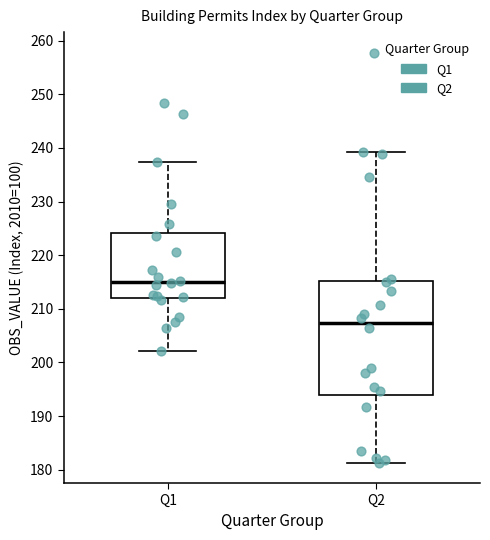

Which box has the highest median line?

Q1